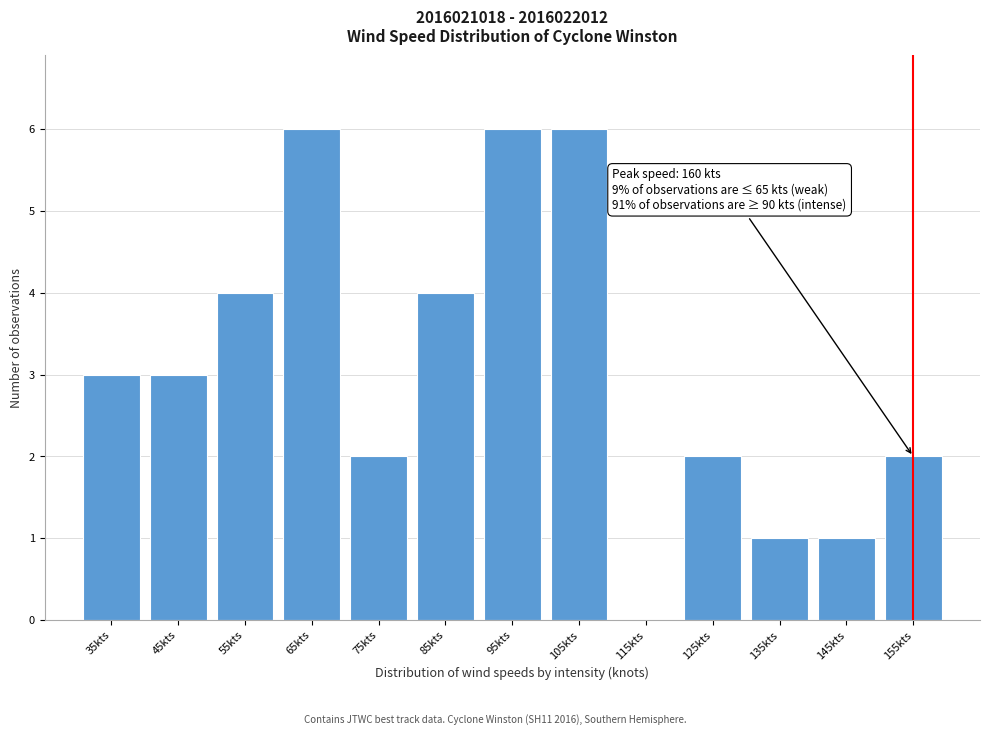

Reading left to right, transcribe all the data shown in this chart.

35kts=3	45kts=3	55kts=4	65kts=6	75kts=2	85kts=4	95kts=6	105kts=6	115kts=0	125kts=2	135kts=1	145kts=1	155kts=2